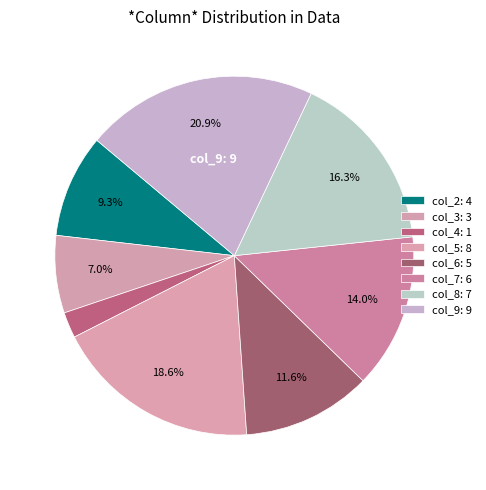

What is the ratio of the value at col_9 to the value at col_8?

1.3